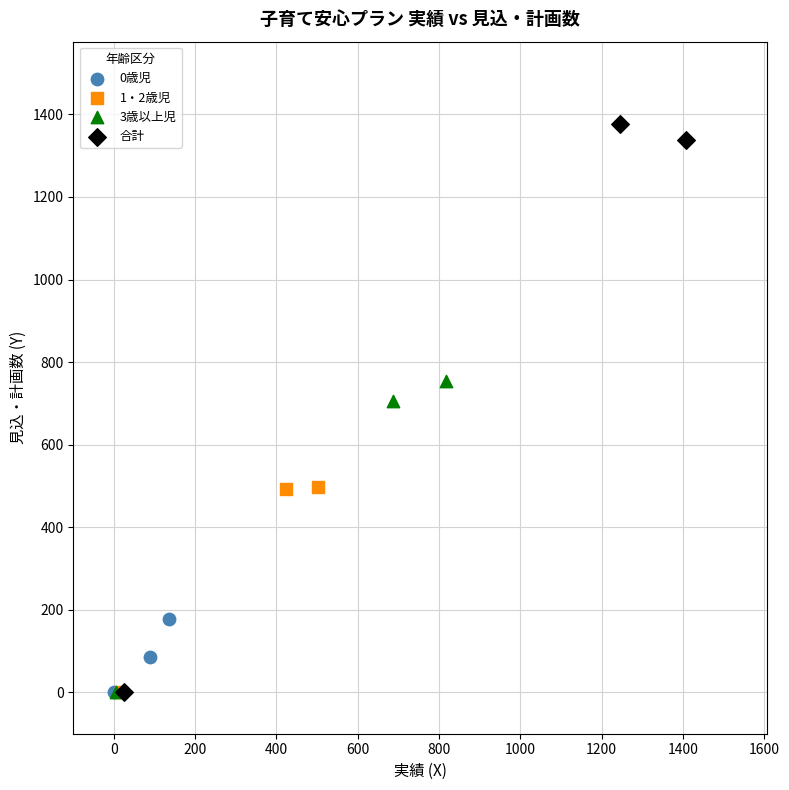

What are all the series names shown in the legend?

0歳児, 1・2歳児, 3歳以上児, 合計